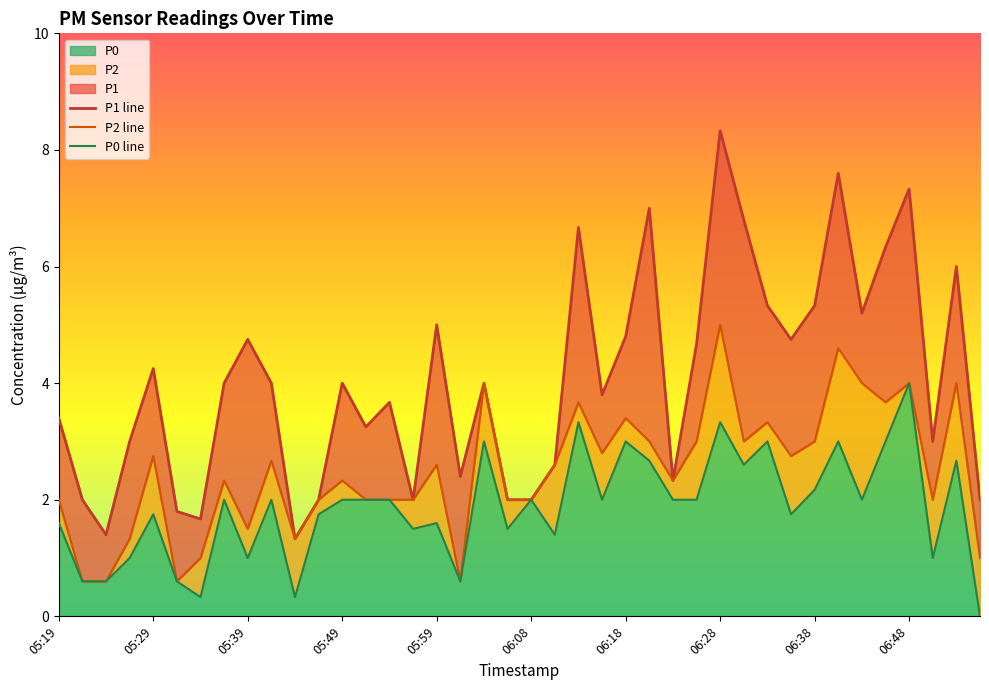

At which label does P0 reach its peak?

06:48